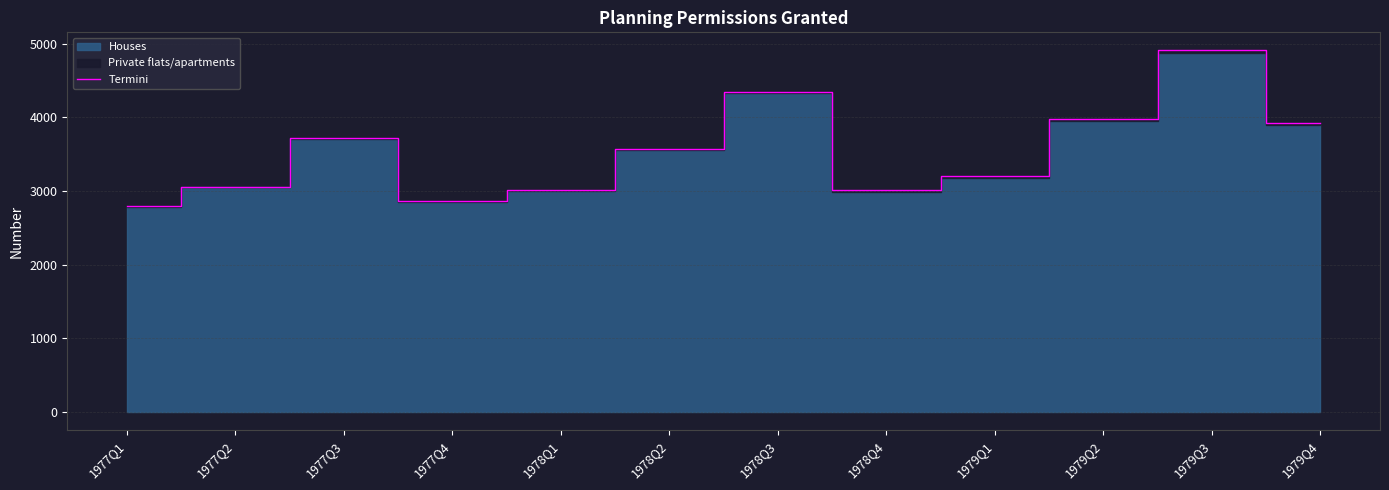

Reading right to left, extract all data points from this chart.

1979Q4=3927	1979Q3=4908	1979Q2=3972	1979Q1=3202	1978Q4=3012	1978Q3=4339	1978Q2=3563	1978Q1=3017	1977Q4=2860	1977Q3=3718	1977Q2=3059	1977Q1=2802